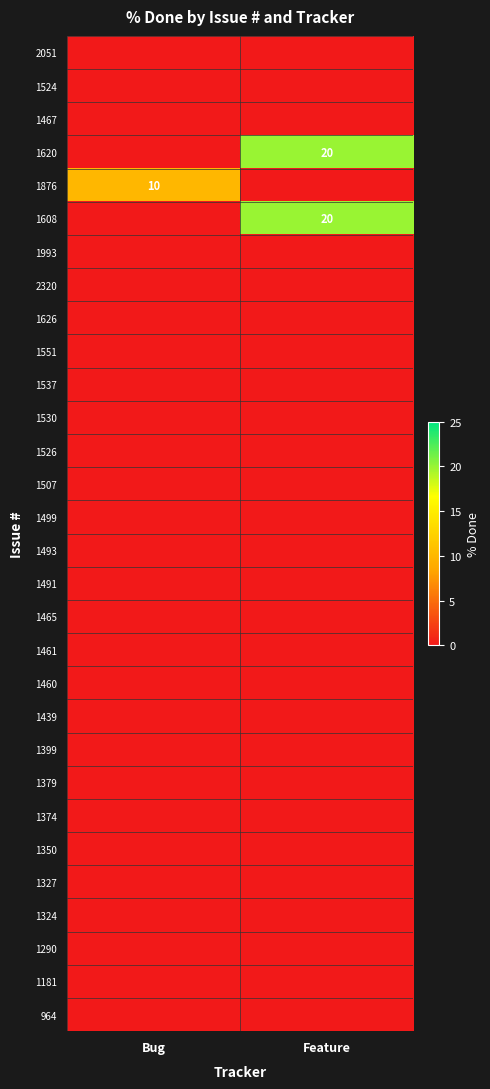

Which series has the largest range (max minus min)?

1620